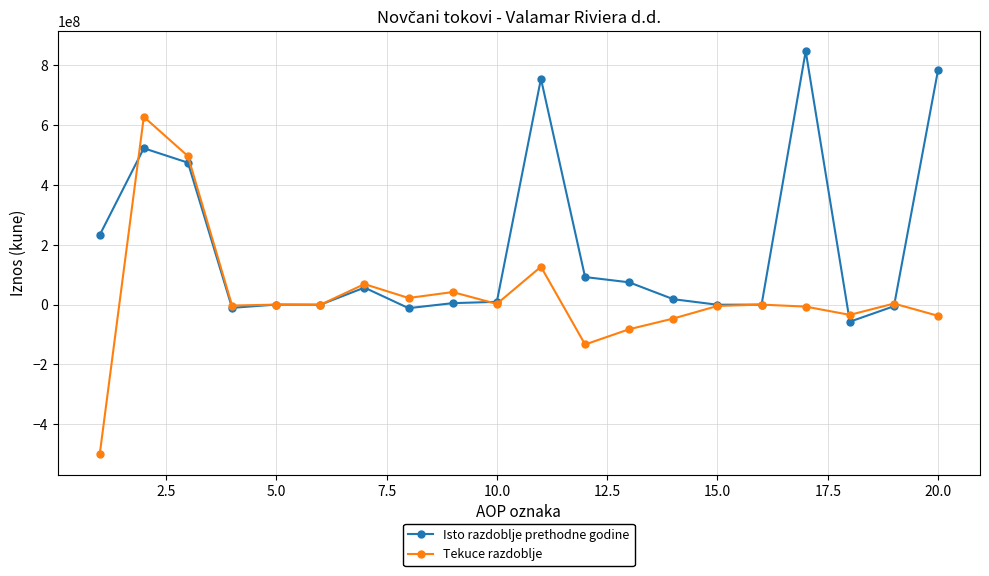

Which series has the widest spread of values?

Tekuce razdoblje